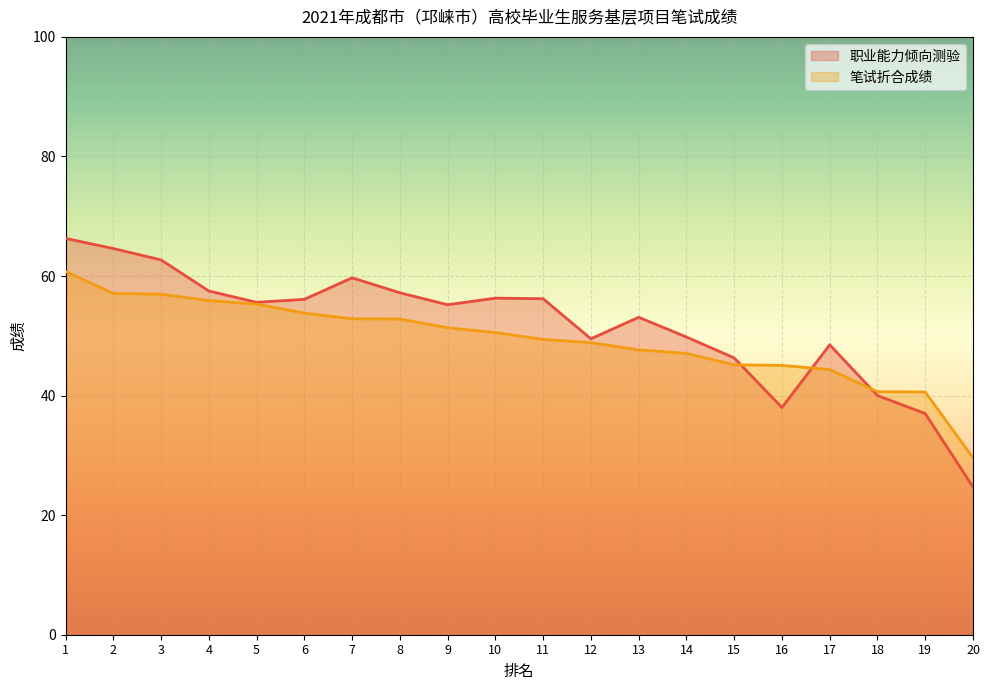

What is the total value across all series at 11?

105.6